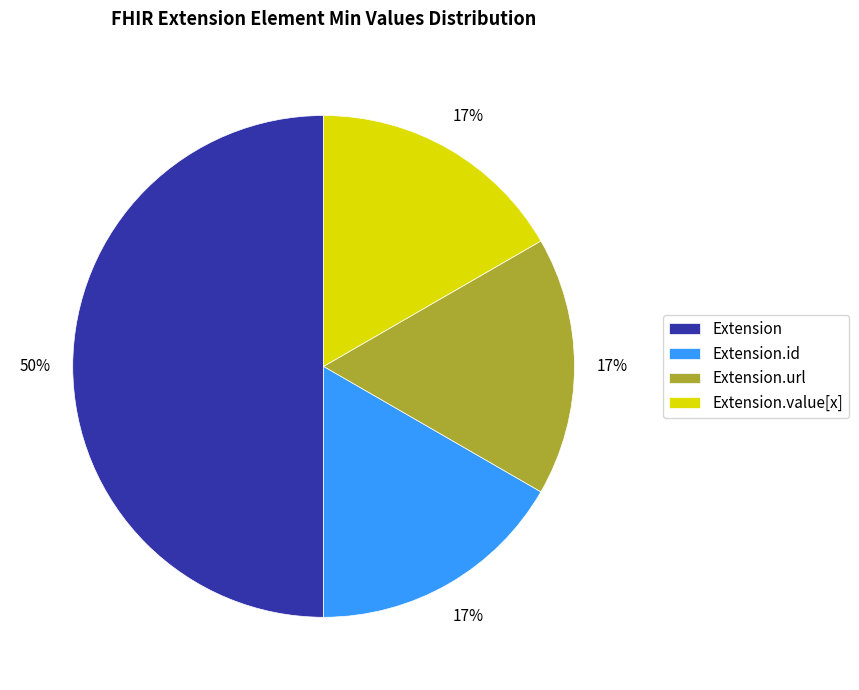

To the nearest percent, what is the difference between the largest and smallest slice percentages?

33%